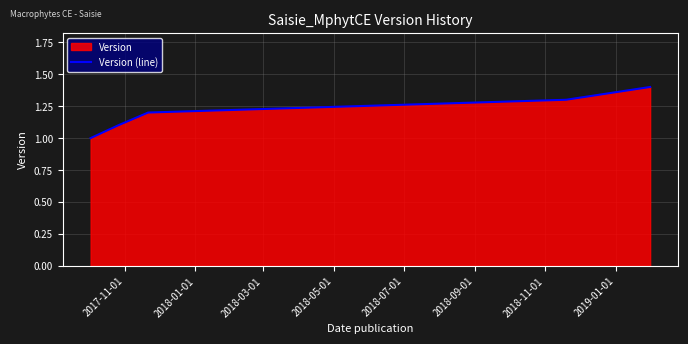

What is the value of the 5th point from the left?

1.4